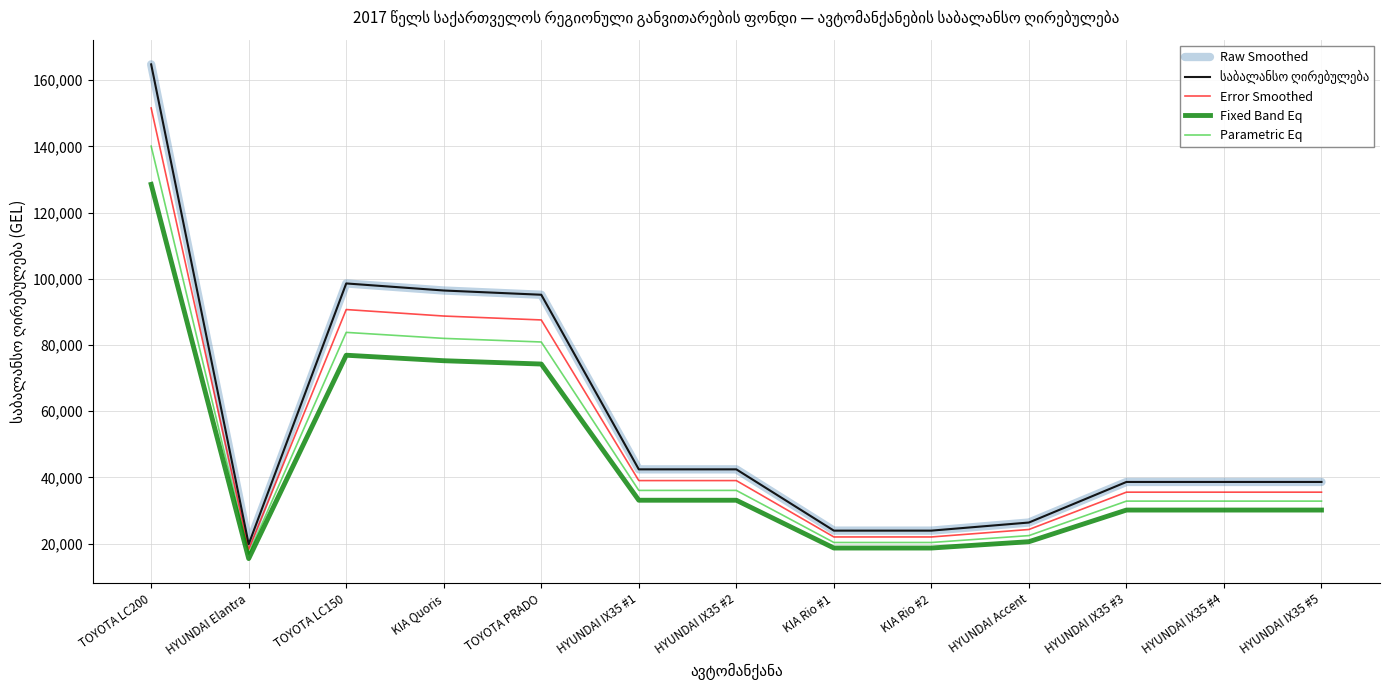

Is this an area chart (filled region under the line)?

No